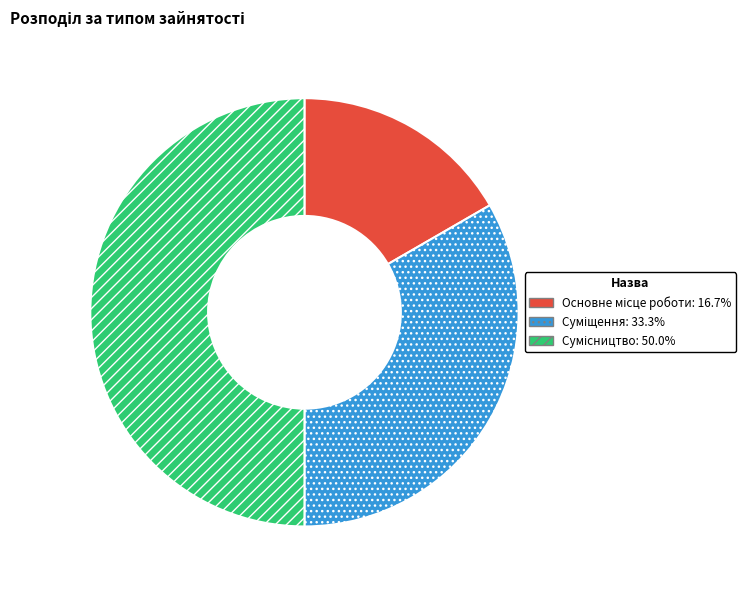

How many segments does this pie chart have?

3